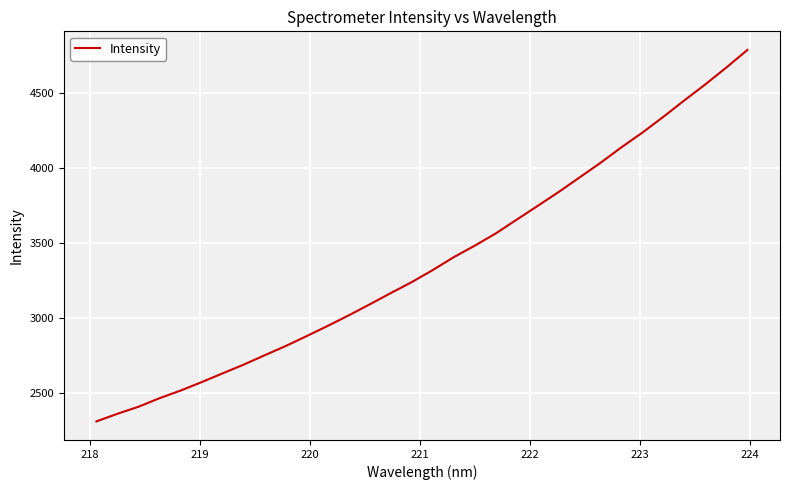

What is the smallest value displayed?

2310.9